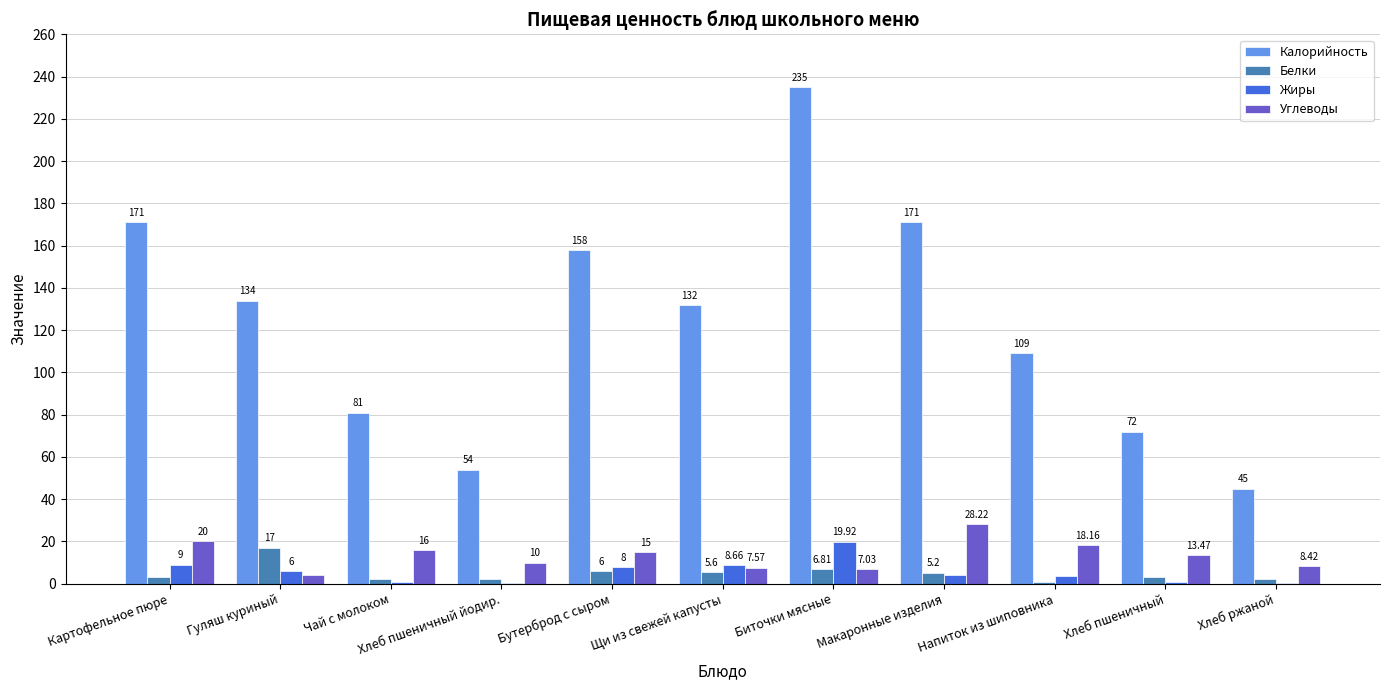

Between Биточки мясные and Напиток из шиповника, which series saw the biggest shift?

Калорийность